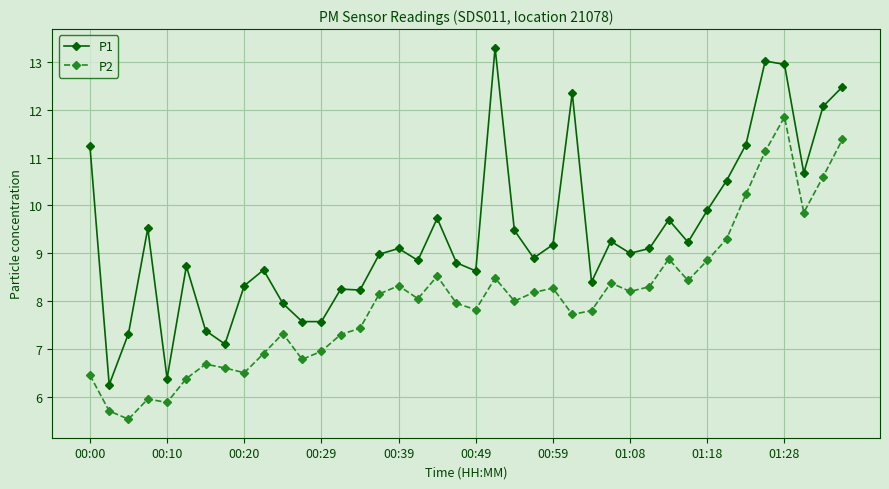

At how many categories does at least one series exceed 11?

8